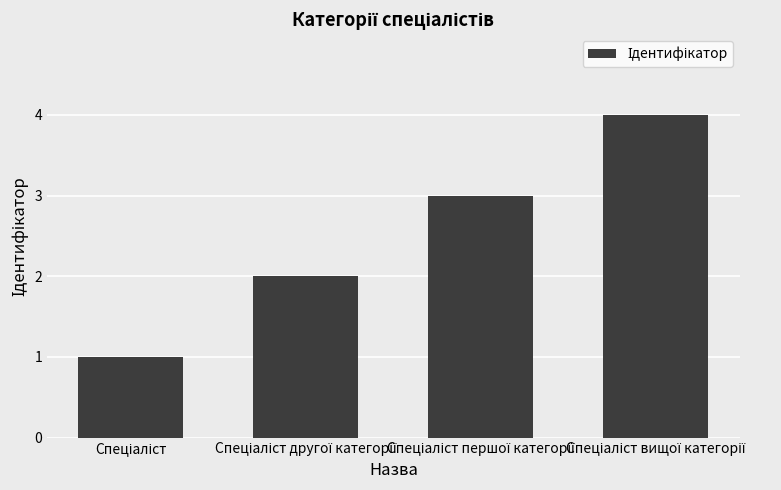

What is the greatest value displayed?

4